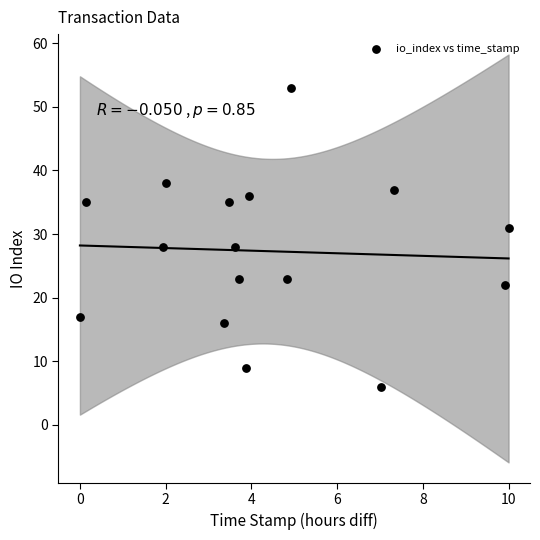

What is the range of Y values (max minus min)?

47